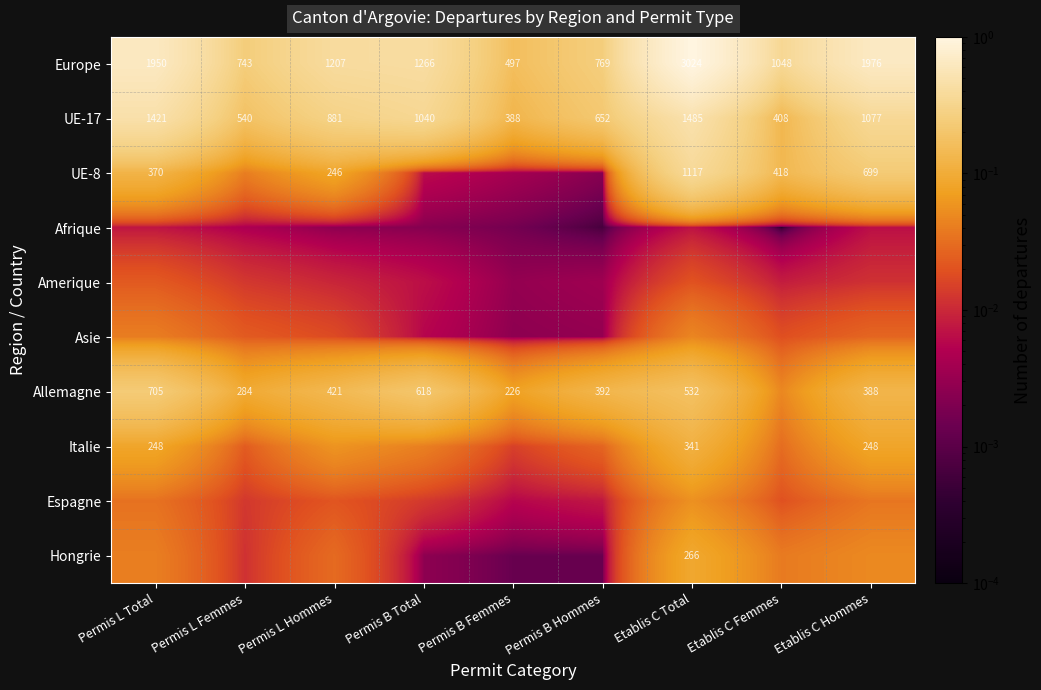

At which label is UE-17 closest to 936?

Permis L Hommes